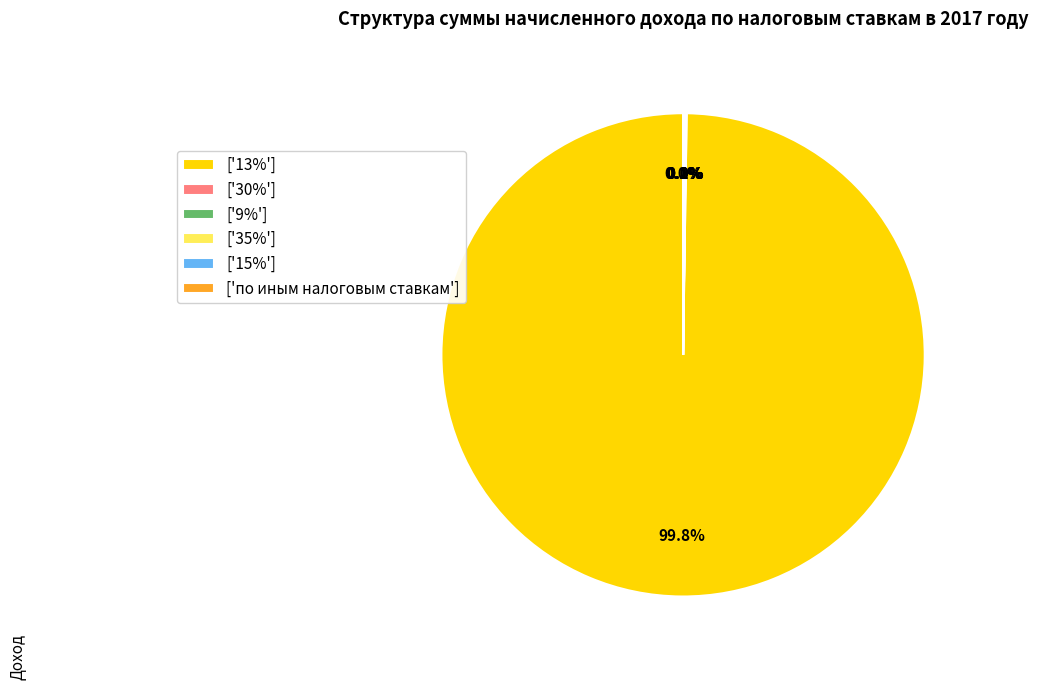

Does ['13%'] account for over 50% of the chart?

Yes